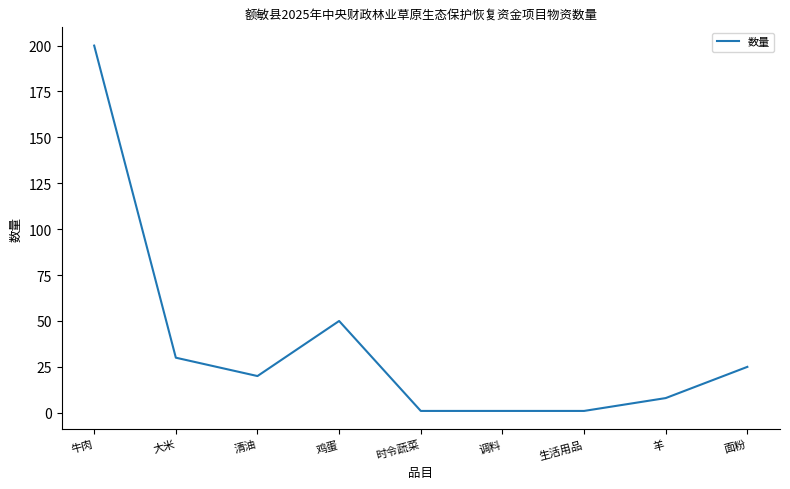

At which label does the data first exceed 20?

牛肉